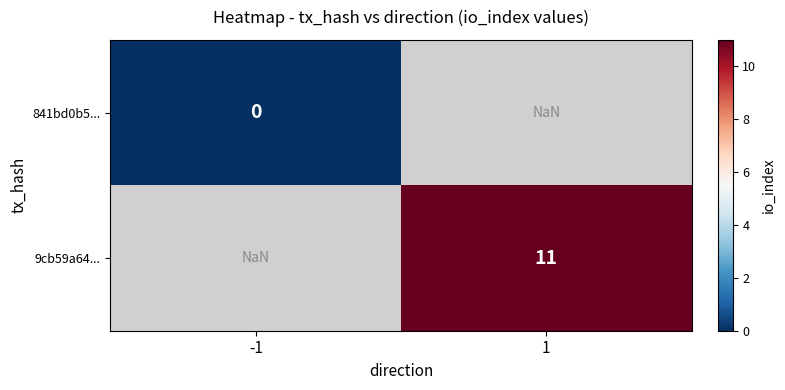

How many data points does each series have?

2